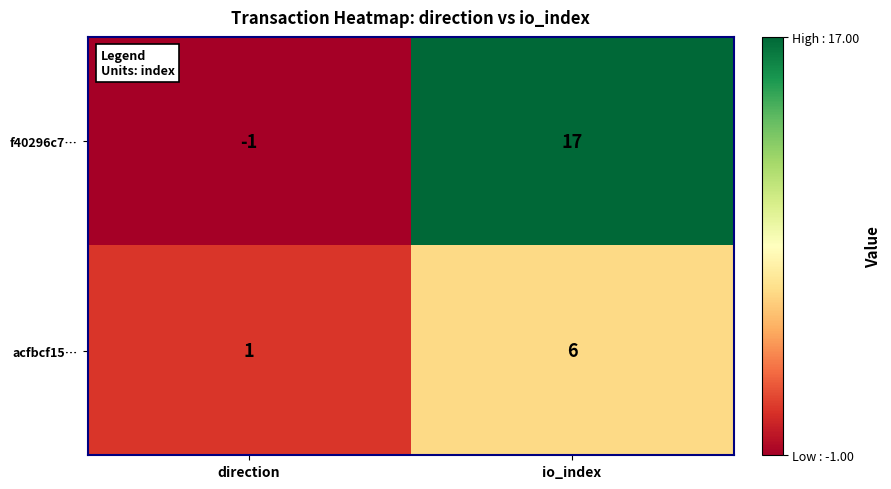

Which series changed the most between direction and io_index?

f40296c7…